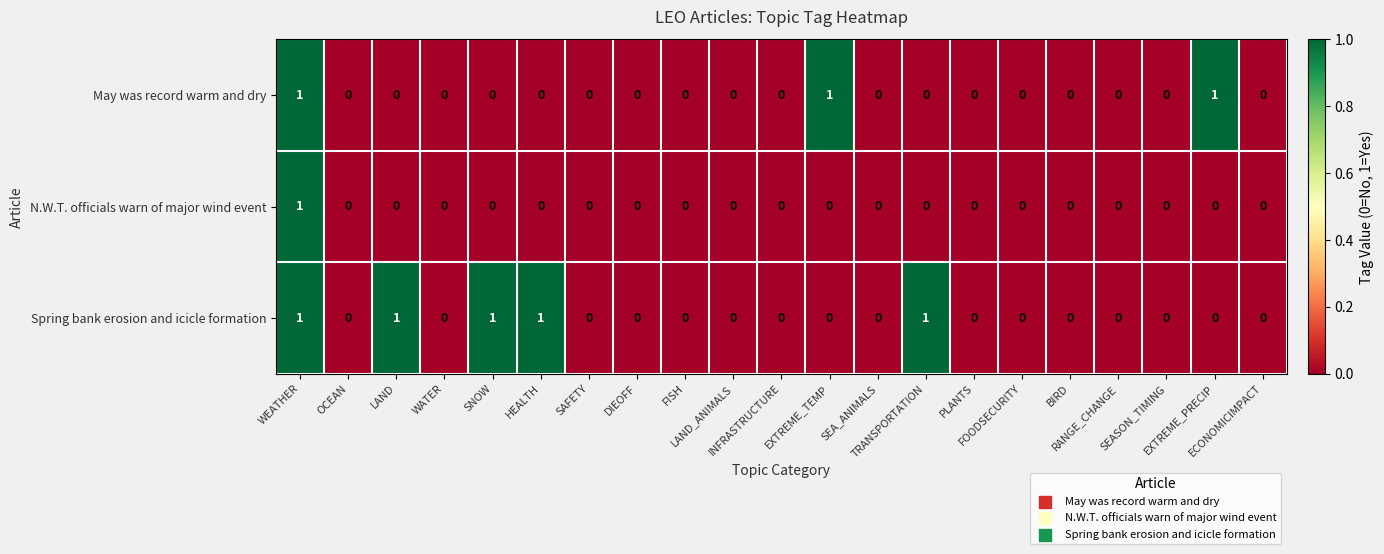

Count the May was record warm and dry values in the range 0 to 1.

21